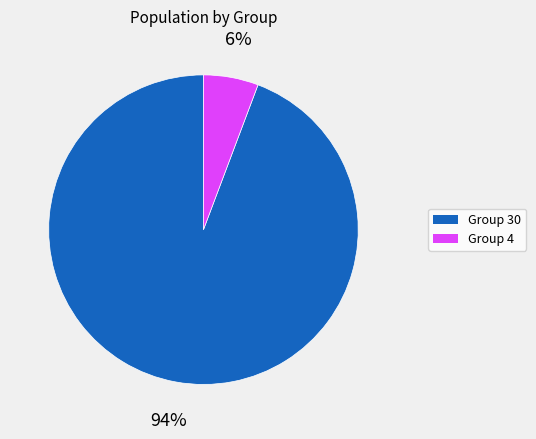

Count the number of slices in the pie.

2